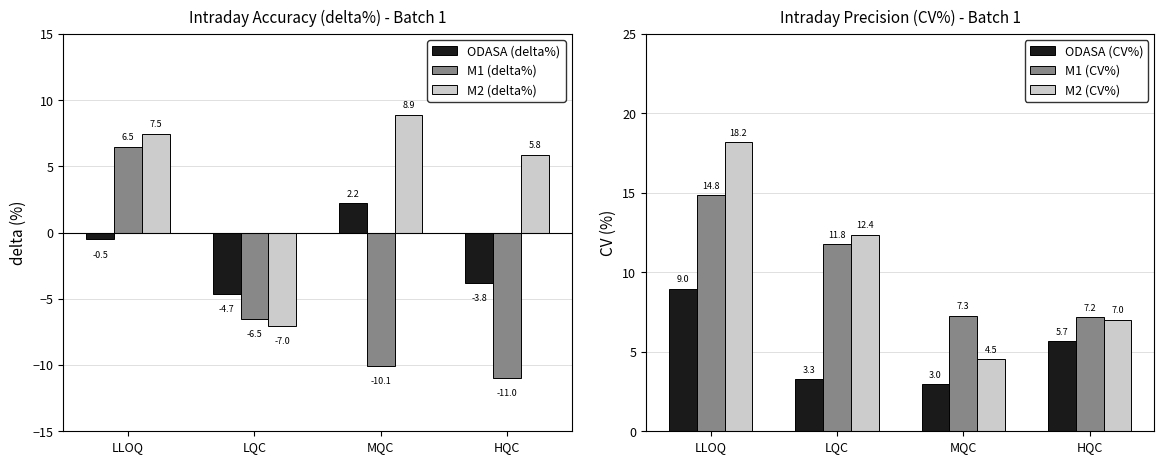

How many data points in M2 (delta%) are less than 7?

2